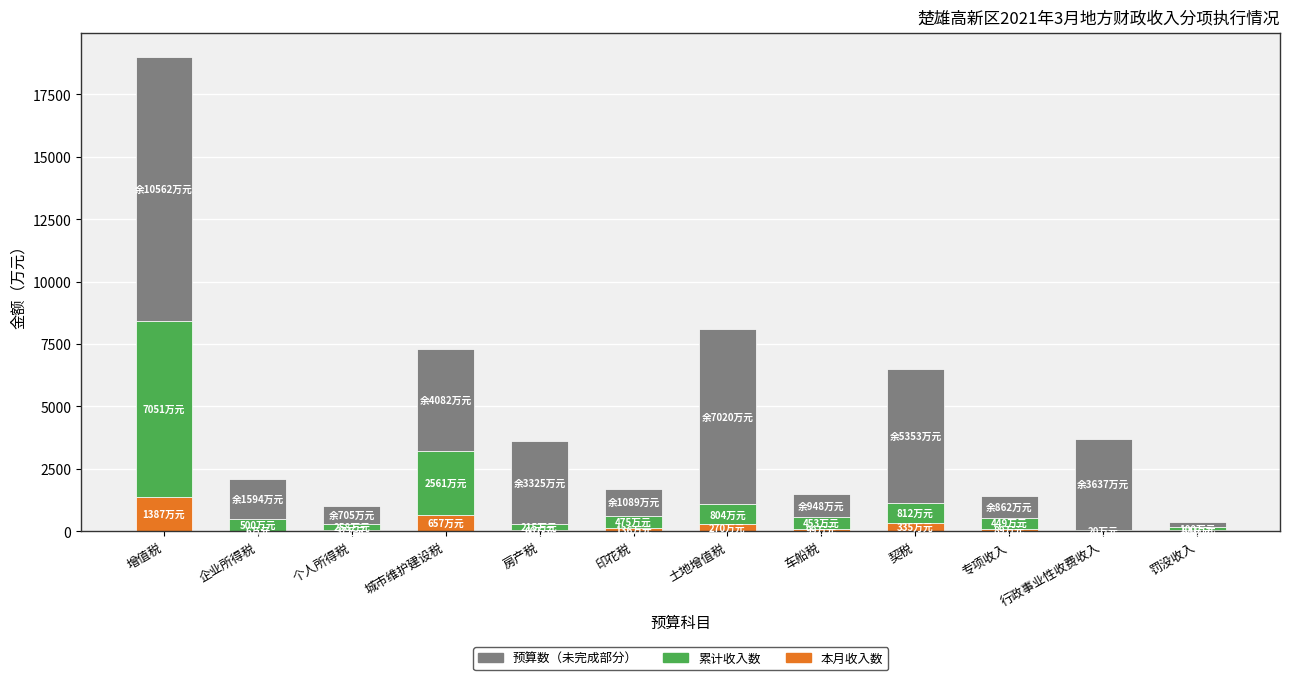

Are the bars horizontal?

No